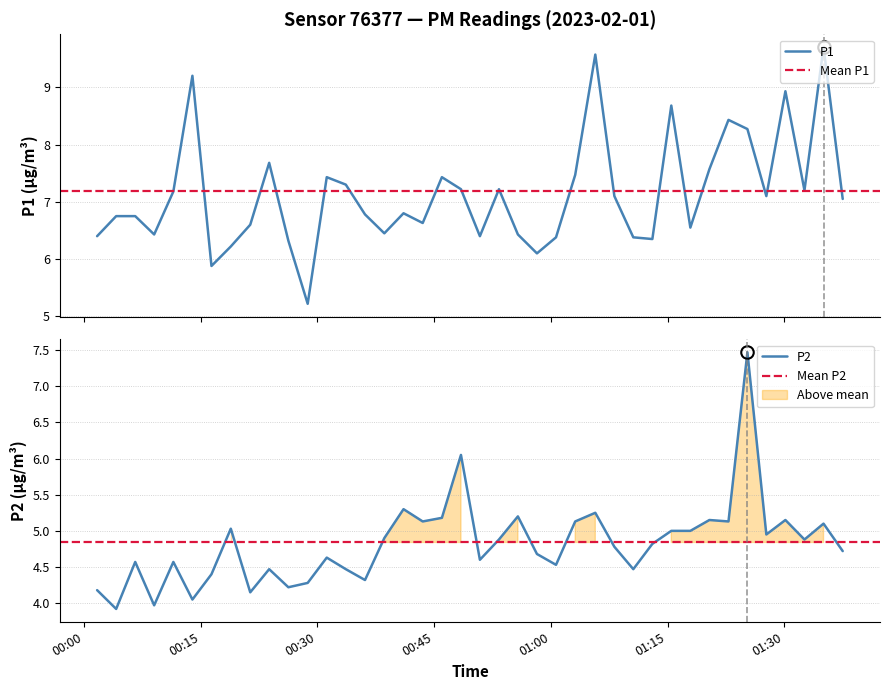

What is the minimum value for P2?

3.9